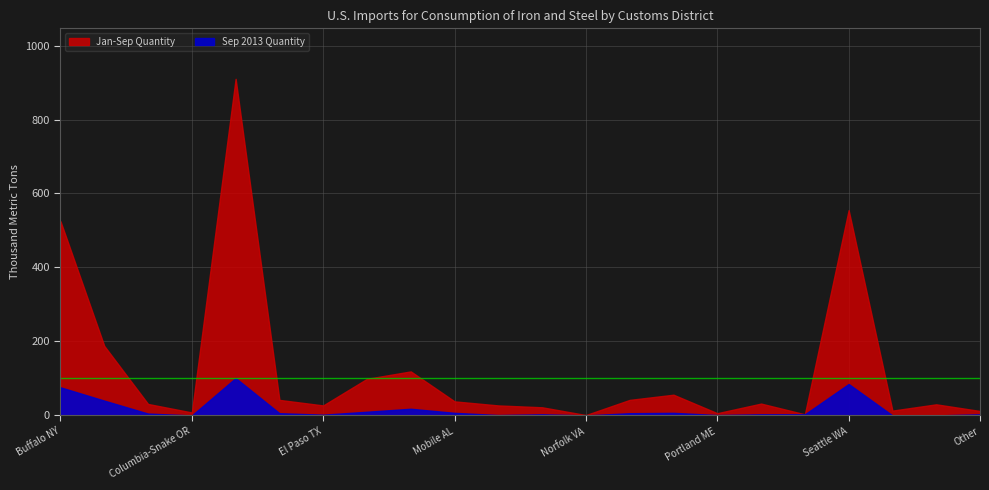

True or false: Sep 2013 Quantity and Jan-Sep Quantity intersect in this chart.

False